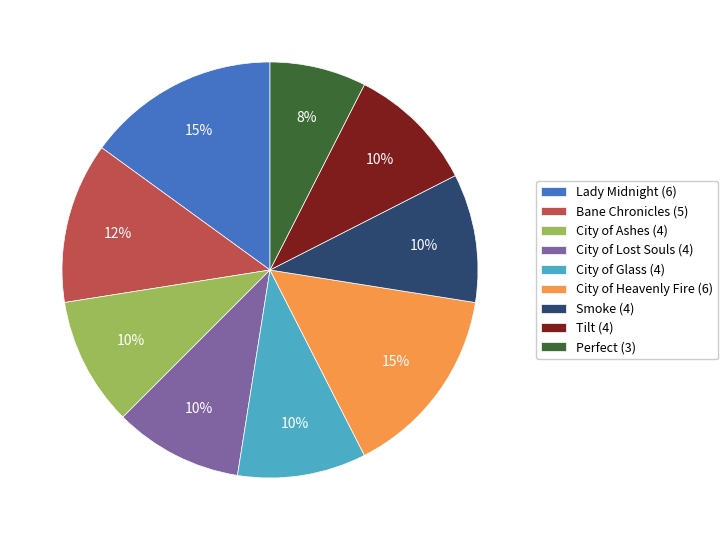

To the nearest percent, what is the combined percentage of City of Lost Souls (4) and City of Heavenly Fire (6)?

25%